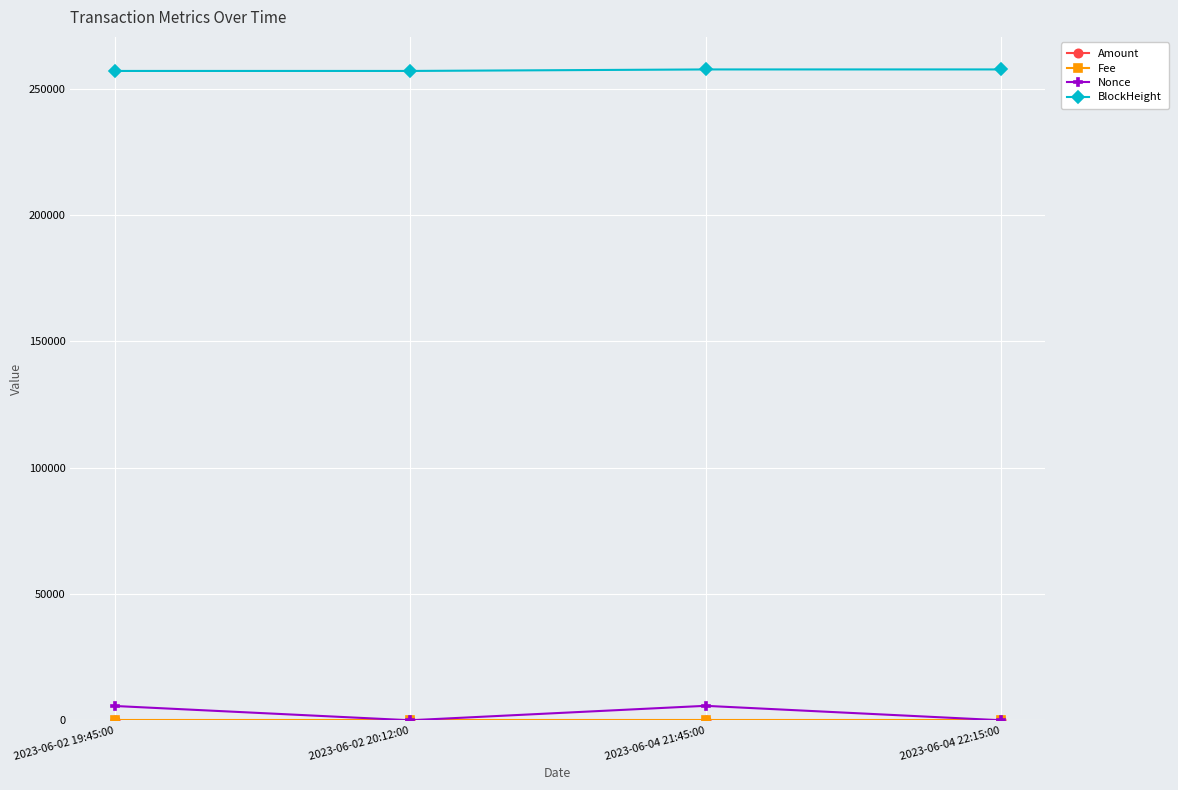

What is the difference between the Nonce values at 2023-06-04 22:15:00 and 2023-06-02 19:45:00?

5655.0